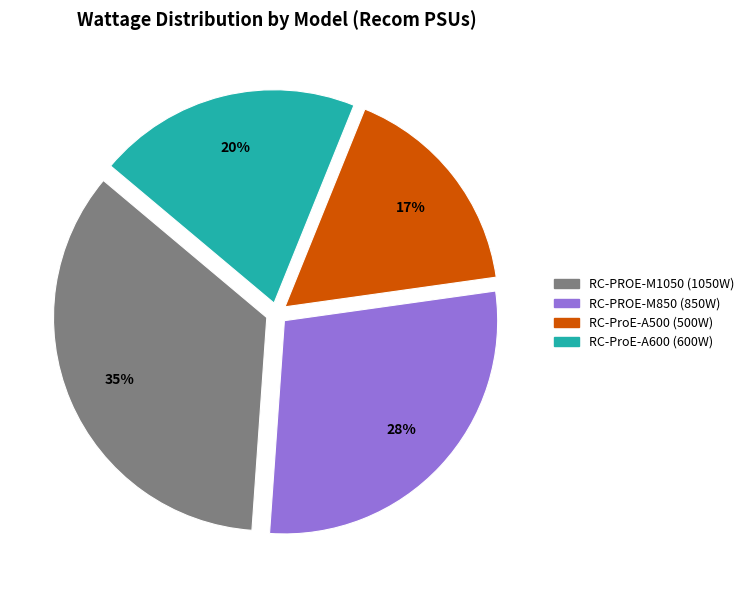

Rank the categories by value from highest to lowest.

RC-PROE-M1050, RC-PROE-M850, RC-ProE-A600, RC-ProE-A500